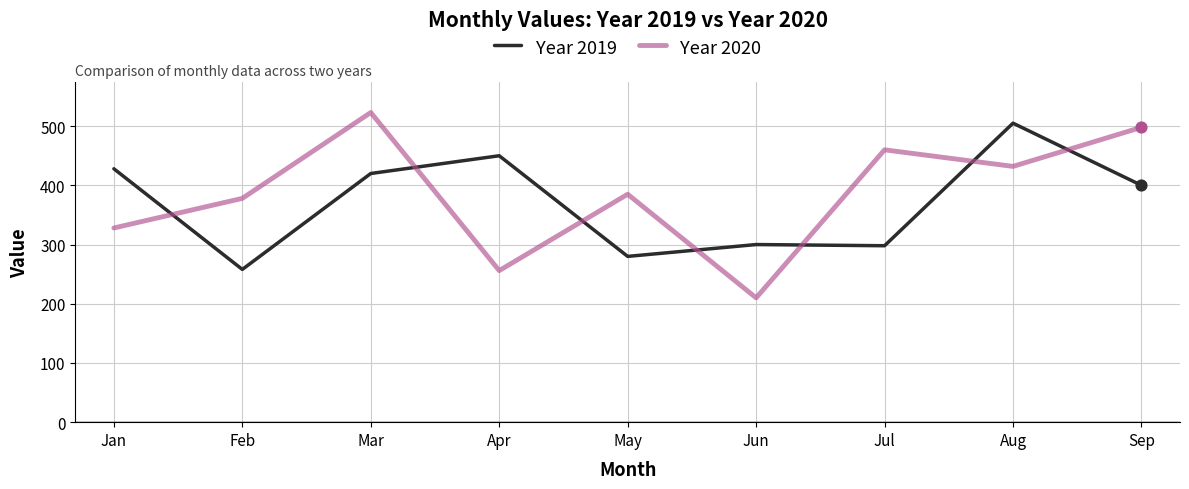

Which series has the widest spread of values?

Year 2020